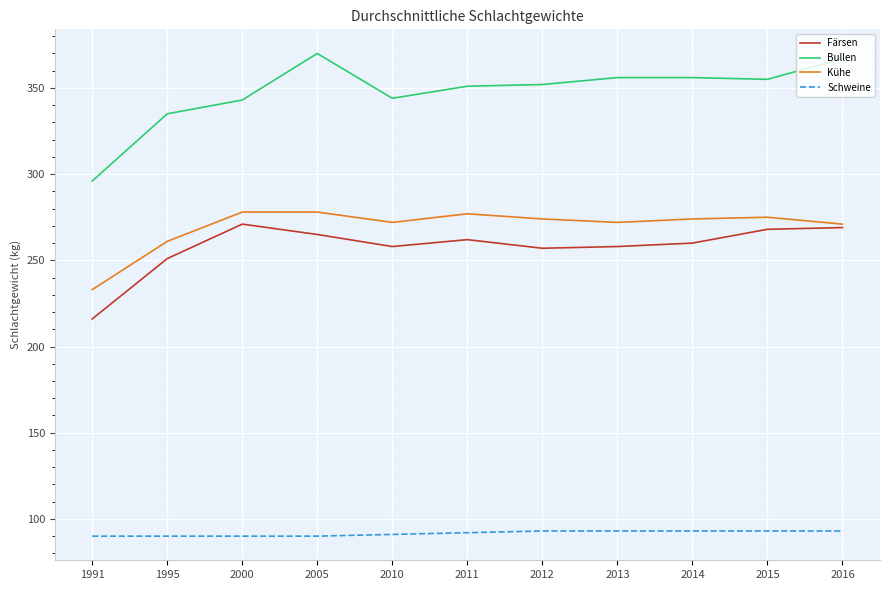

What is the average value of the Kühe series?

270